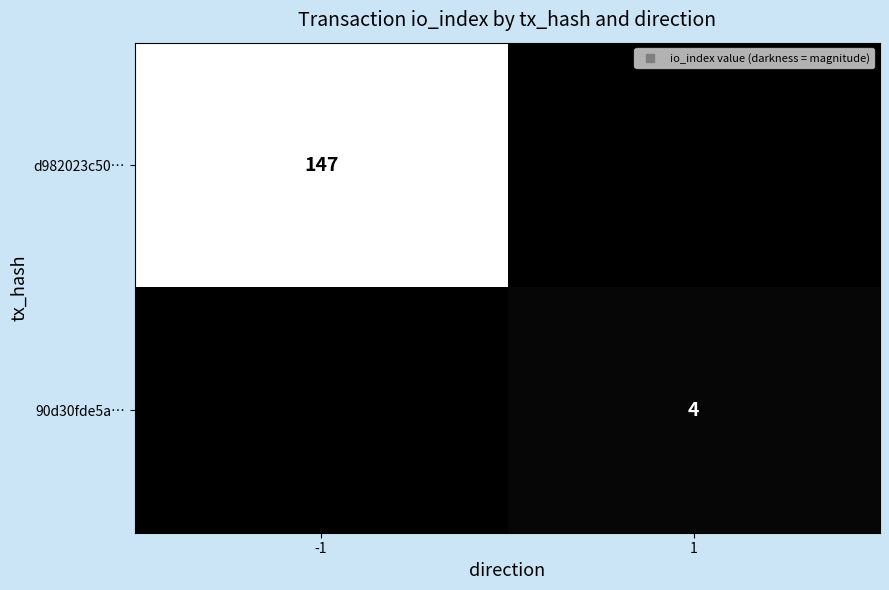

Rank the categories by d982023c50… value from highest to lowest.

-1, 1